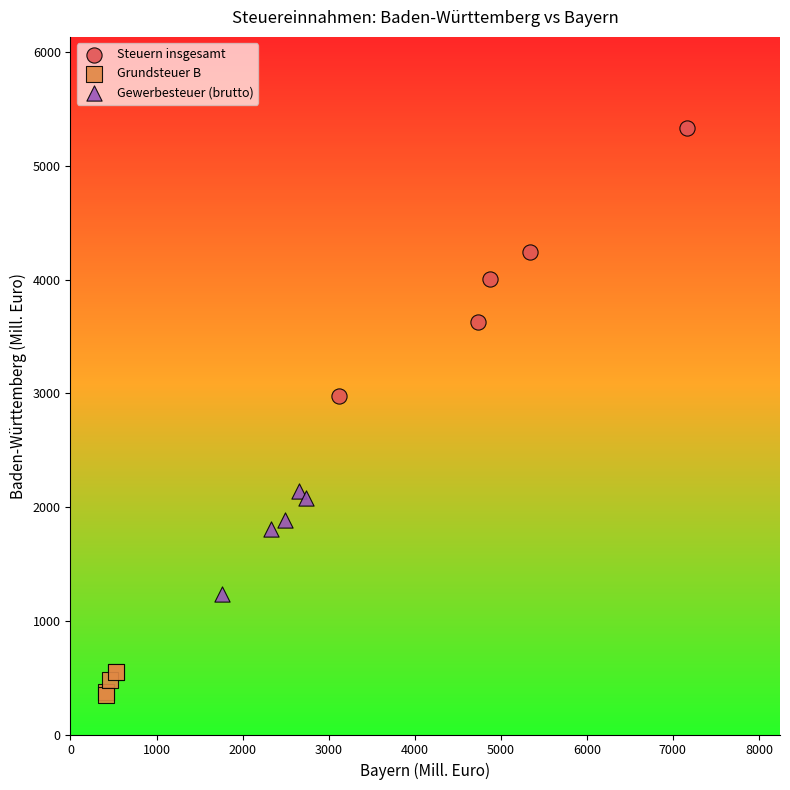

What are all the series names shown in the legend?

Steuern insgesamt, Grundsteuer B, Gewerbesteuer (brutto)